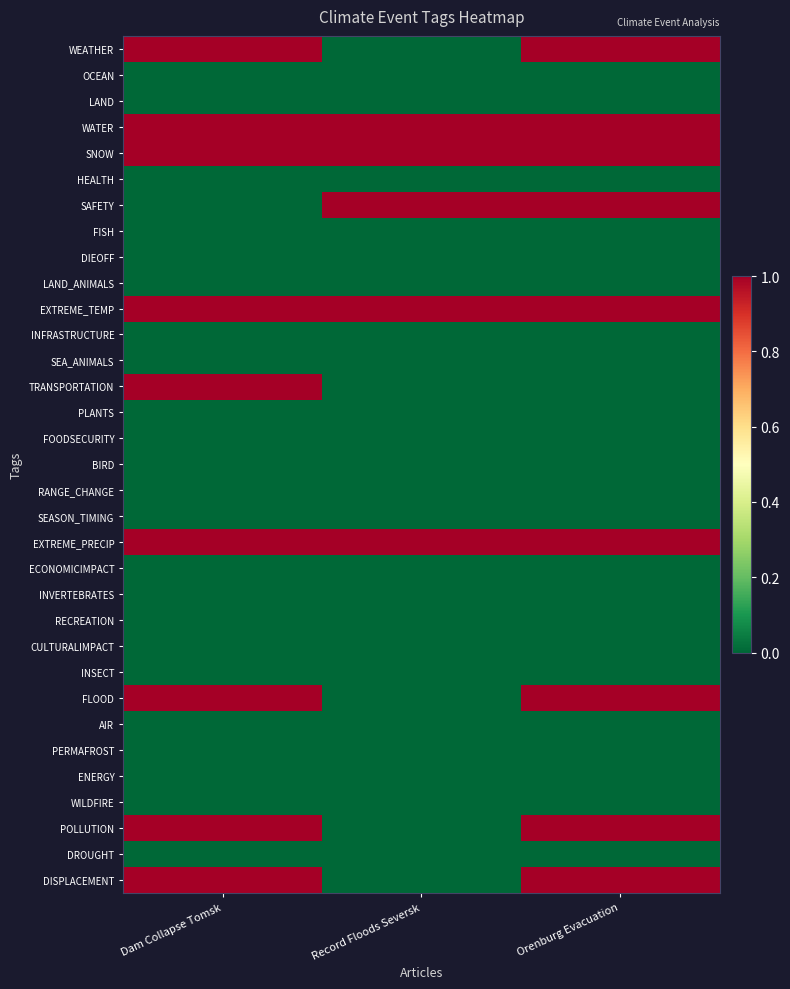

At which category does the chart reach its peak across all series?

Dam Collapse Tomsk